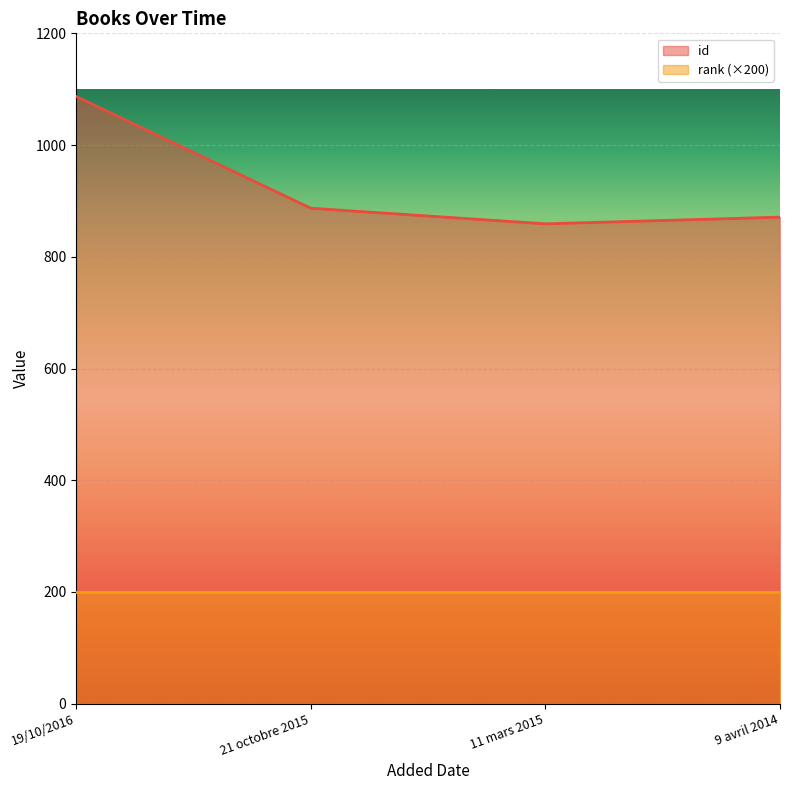

Is it true that the value at 11 mars 2015 is 321?

False